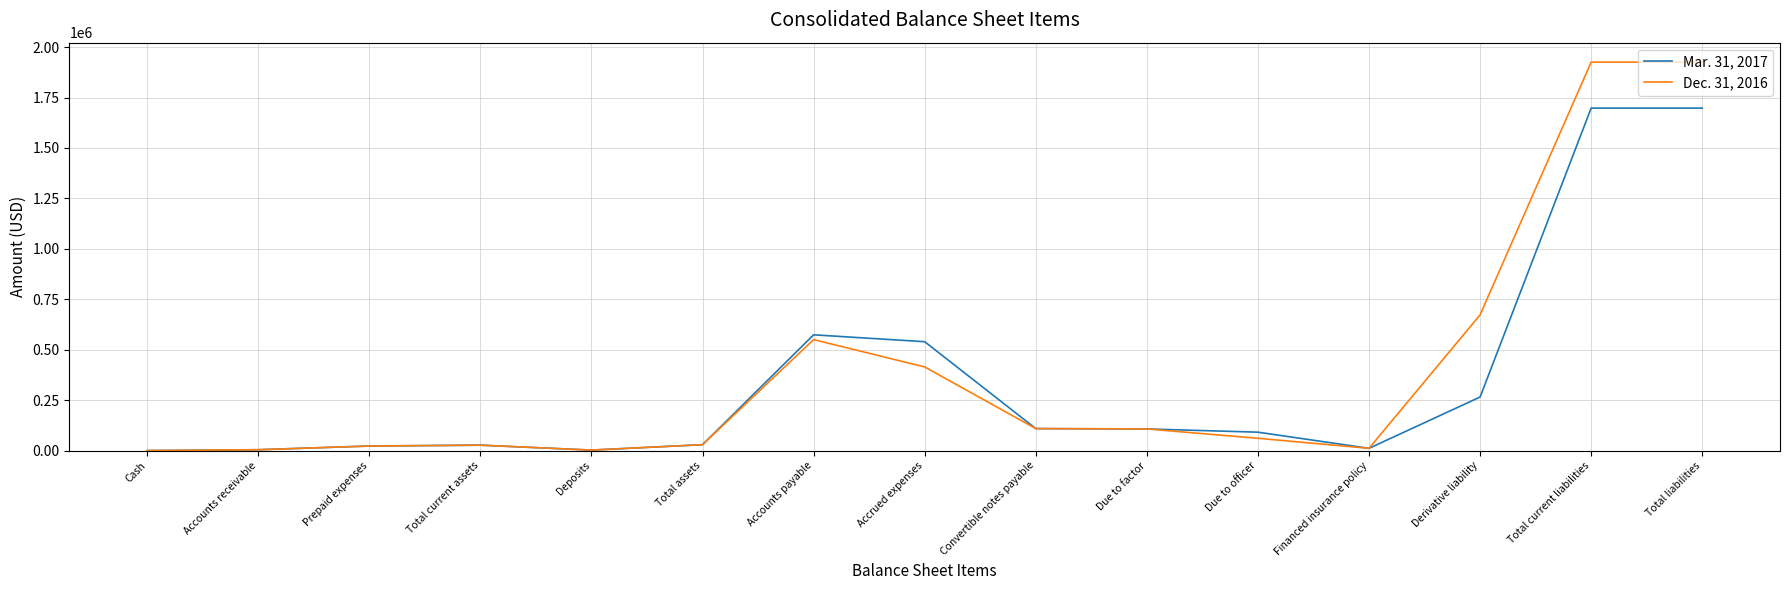

How many lines are shown in the chart?

2